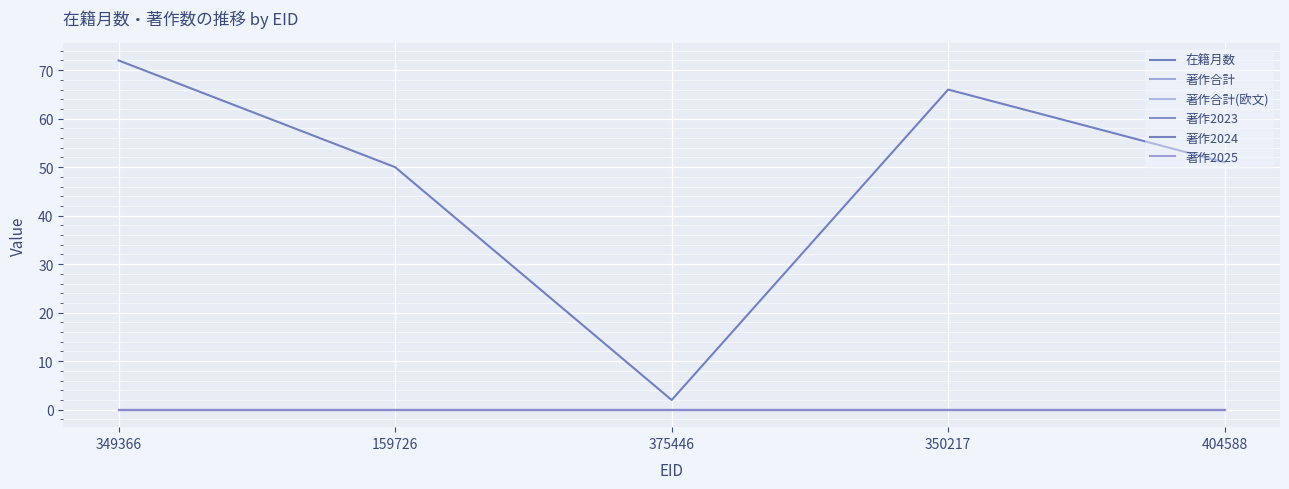

Is this an area chart (filled region under the line)?

No